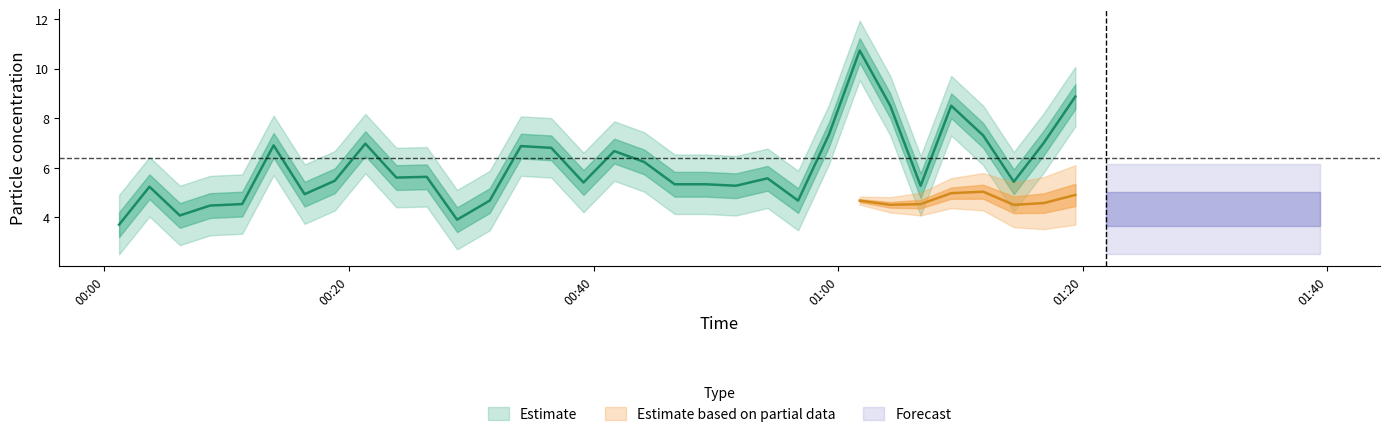

Count the number of categories in the chart.

40